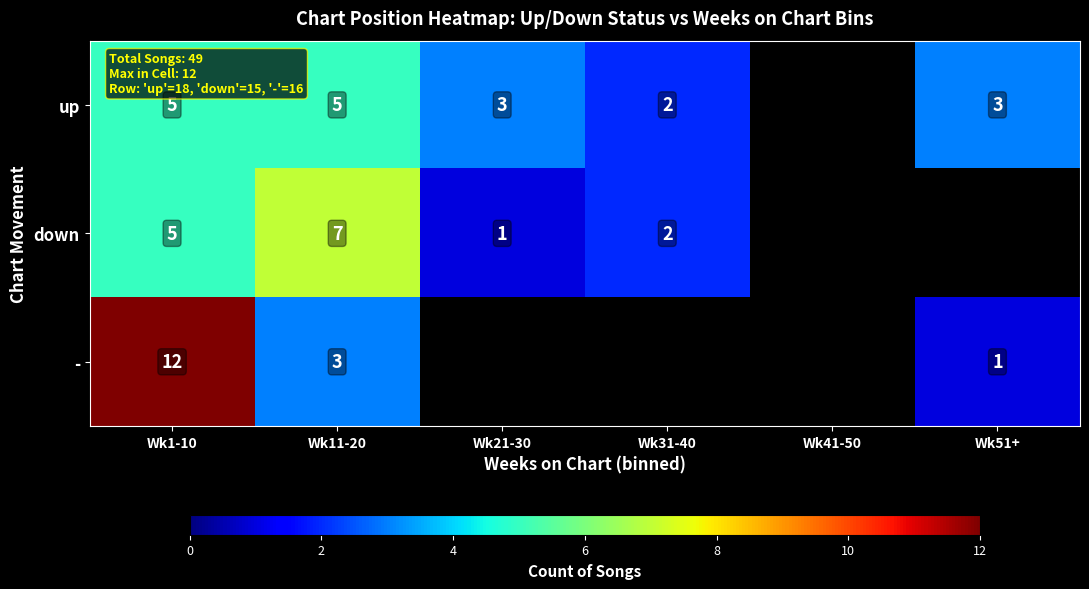

The up series shows 3 at Wk51+. True or false?

True